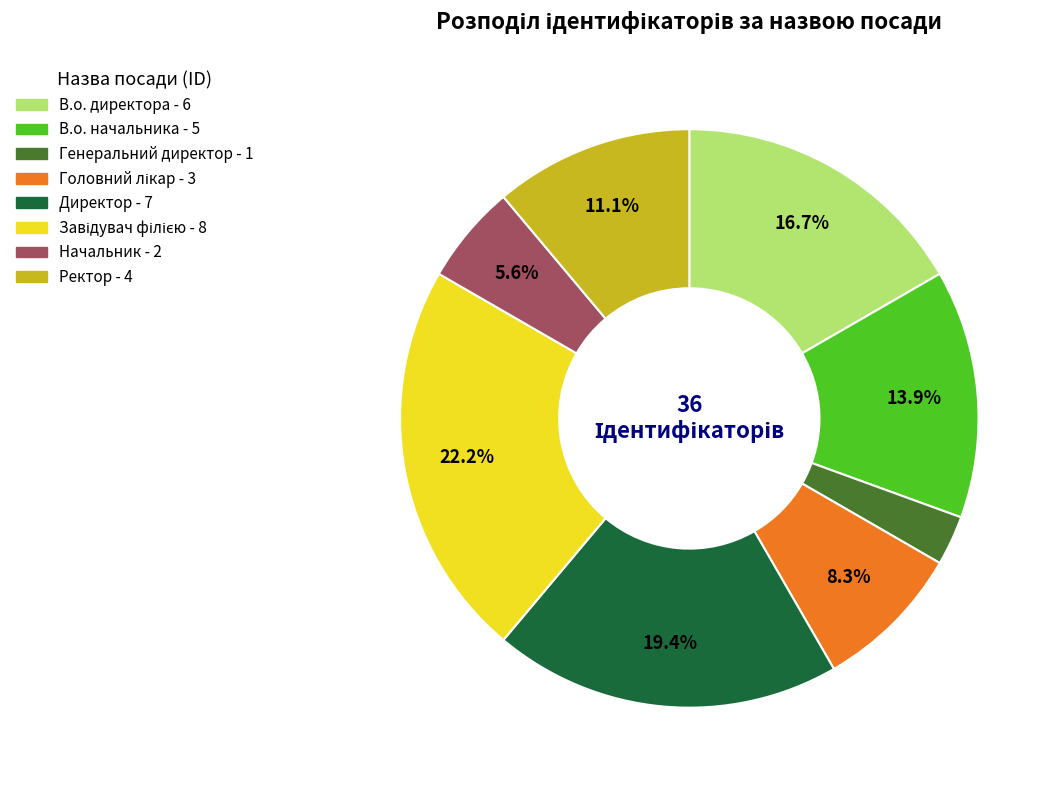

Which slice is the smallest?

Генеральний директор